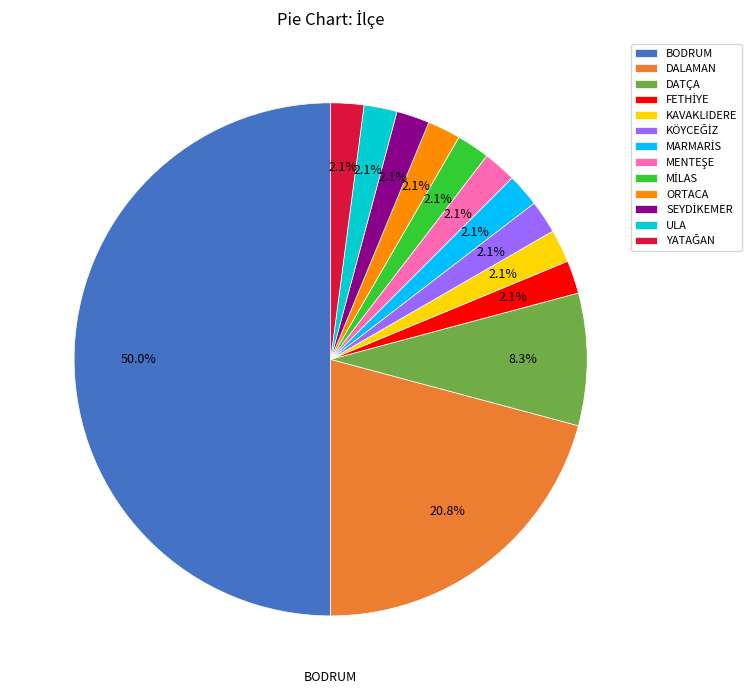

How many segments does this pie chart have?

13